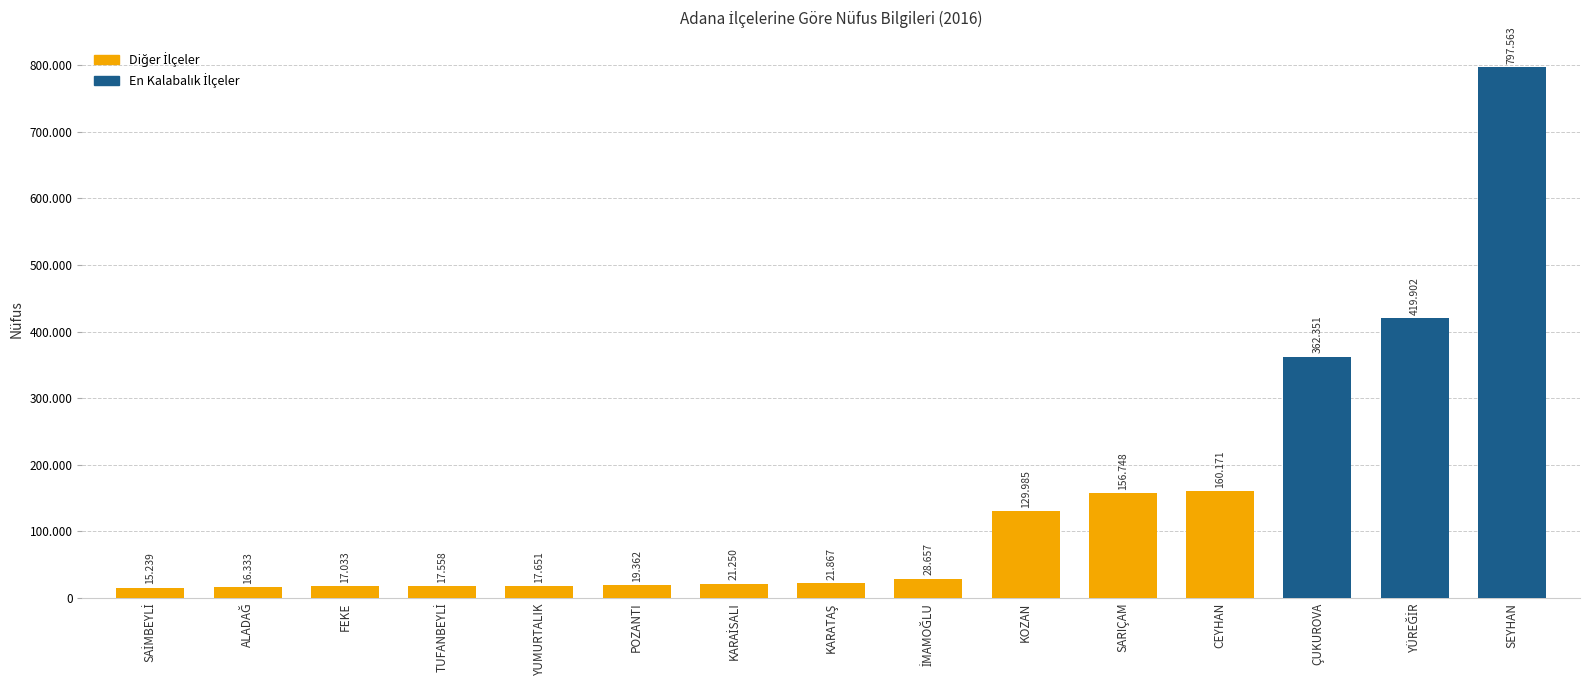

What is the approximate value at İMAMOĞLU, to the nearest 50?

28650